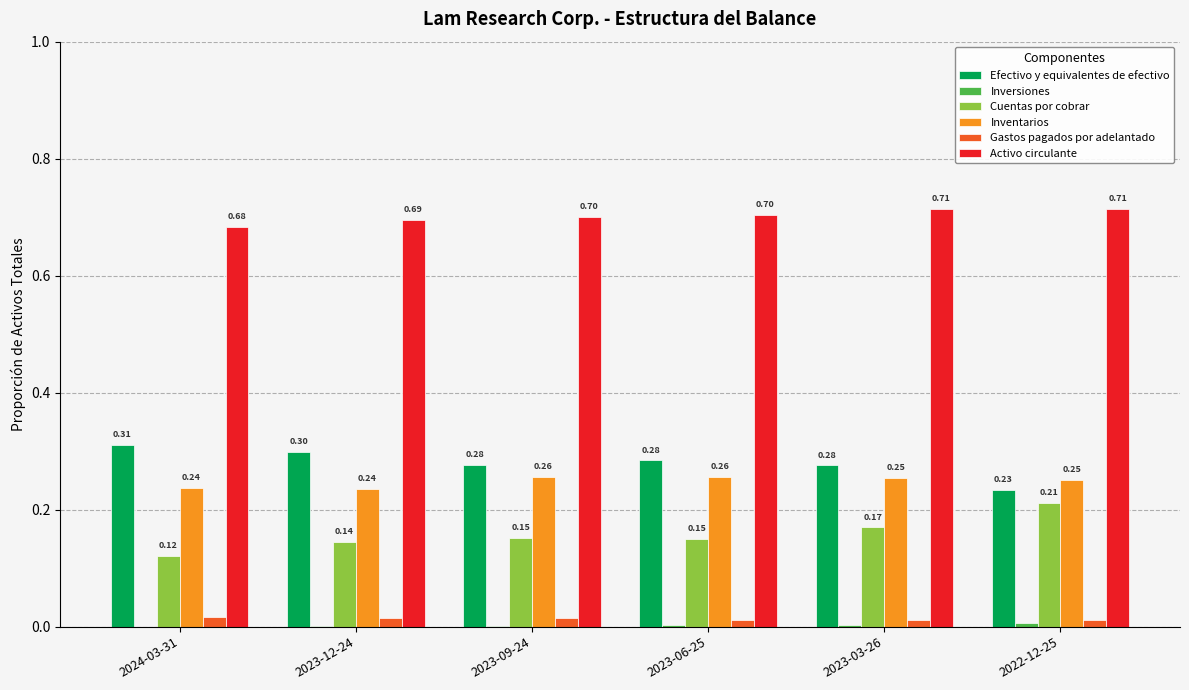

Which series has the largest total across all categories?

Activo circulante